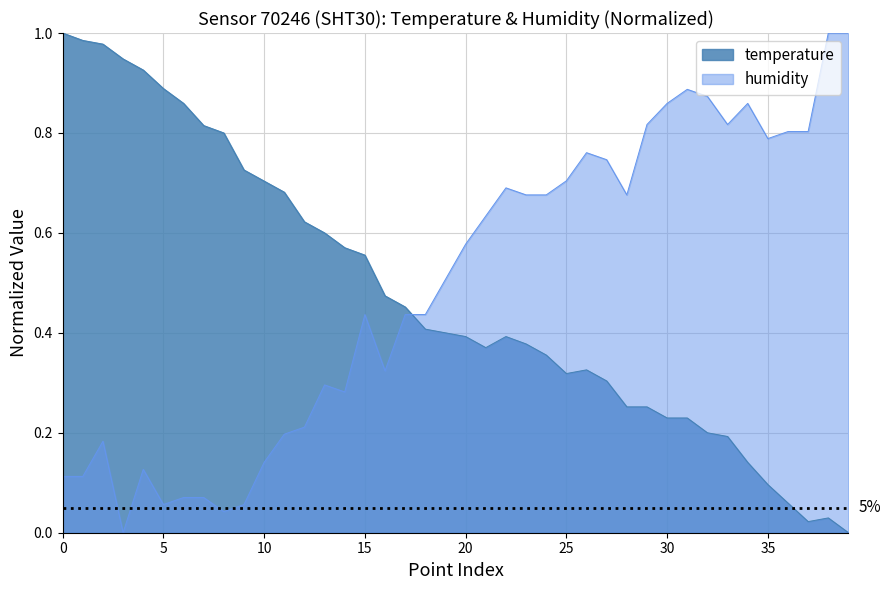

How many values in the humidity series exceed 0?

39